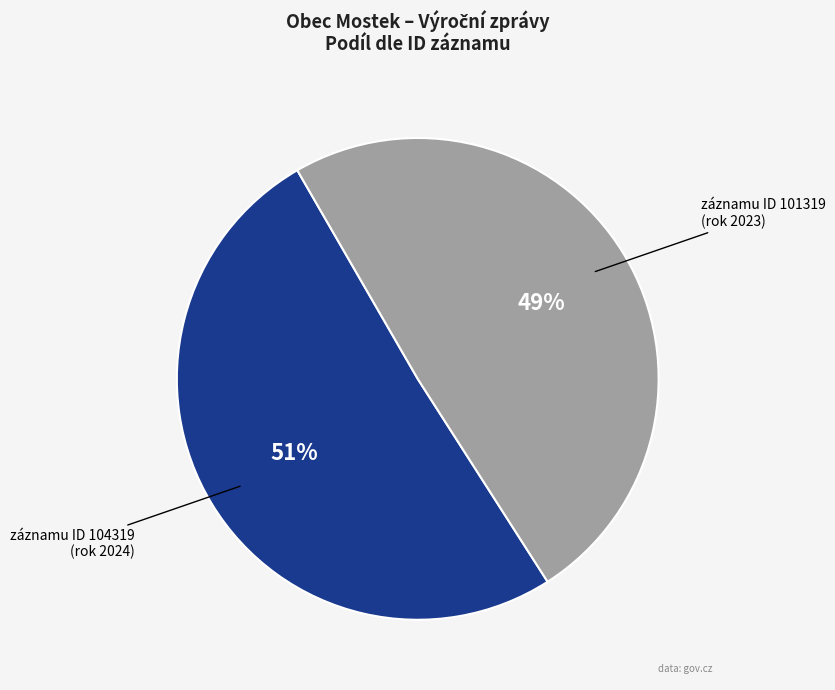

Is there a majority slice in this chart?

Yes